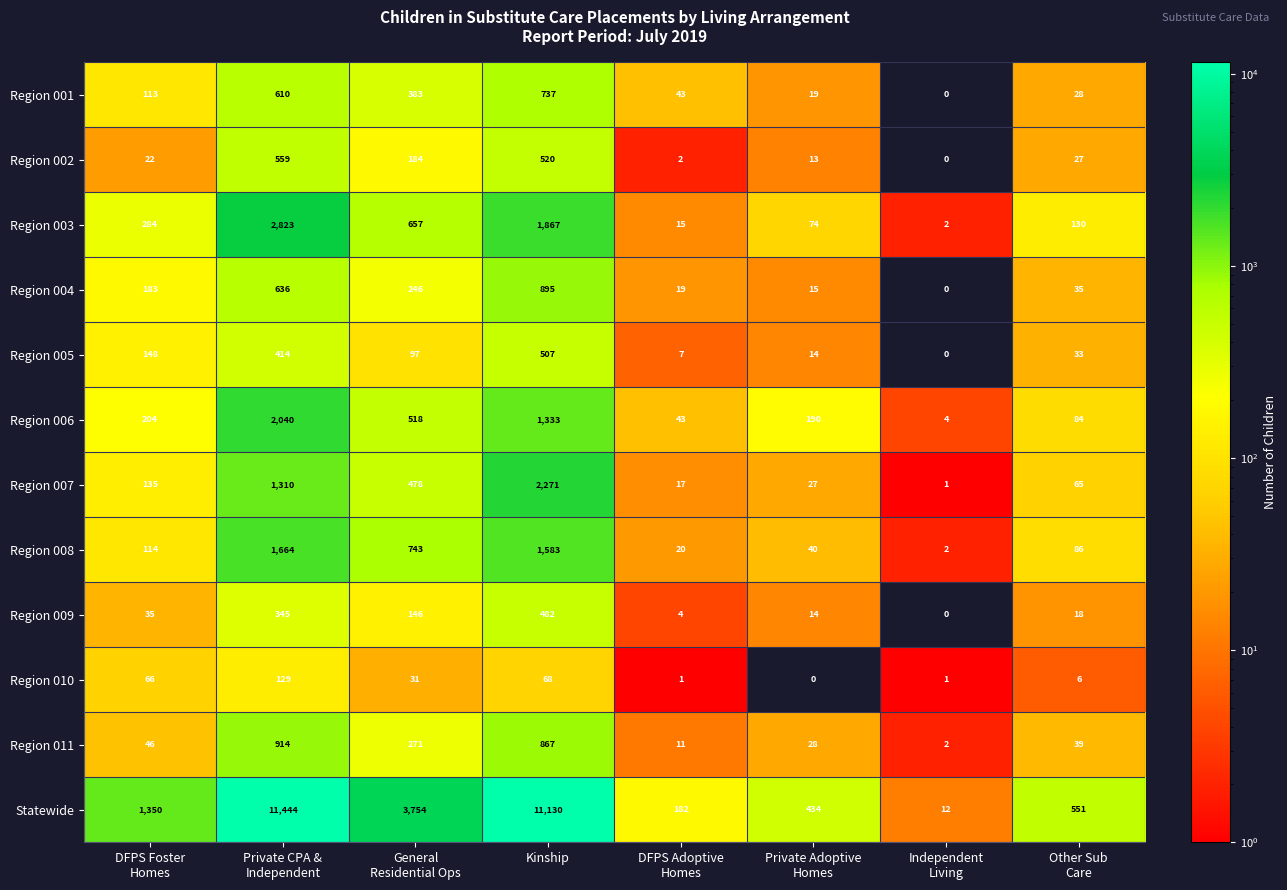

What is the maximum value shown in the chart?

11444